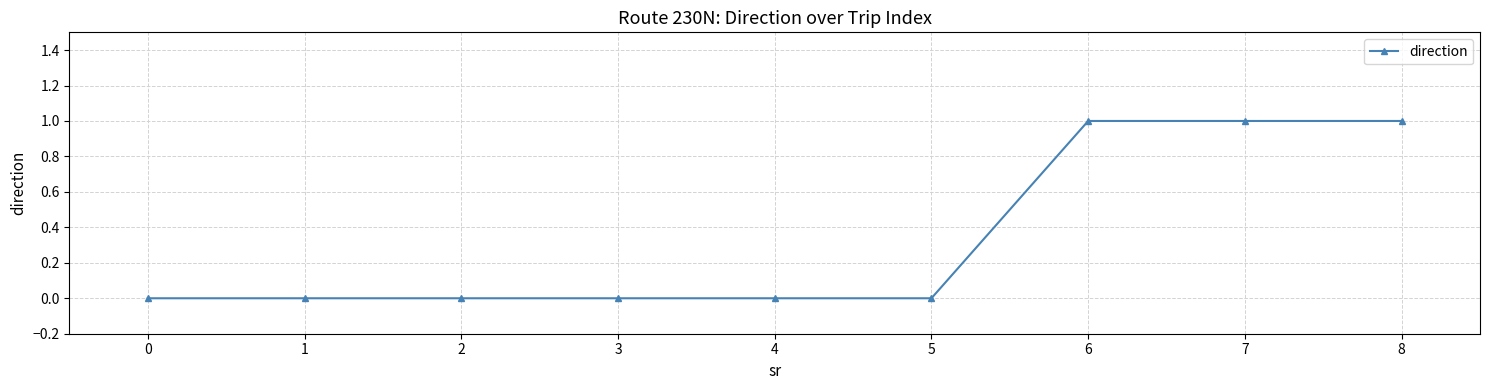

What is the value of the 9th point from the left?

1